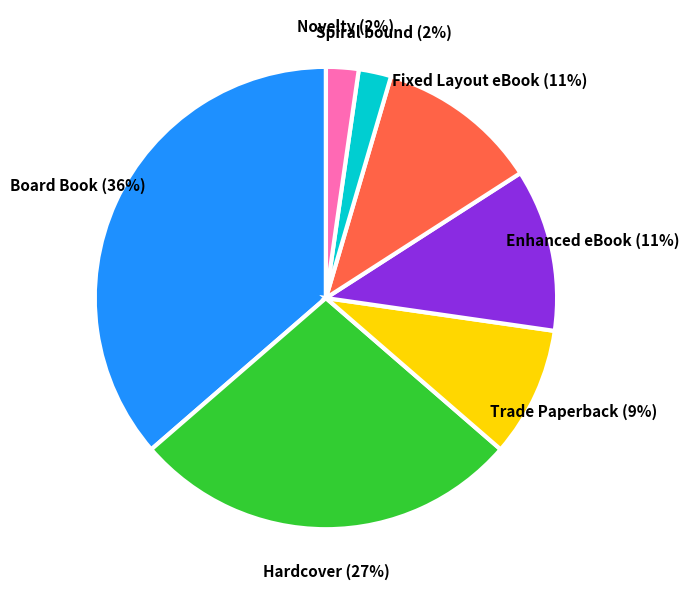

What is the ratio of the value at Spiral bound to the value at Fixed Layout eBook?

0.2